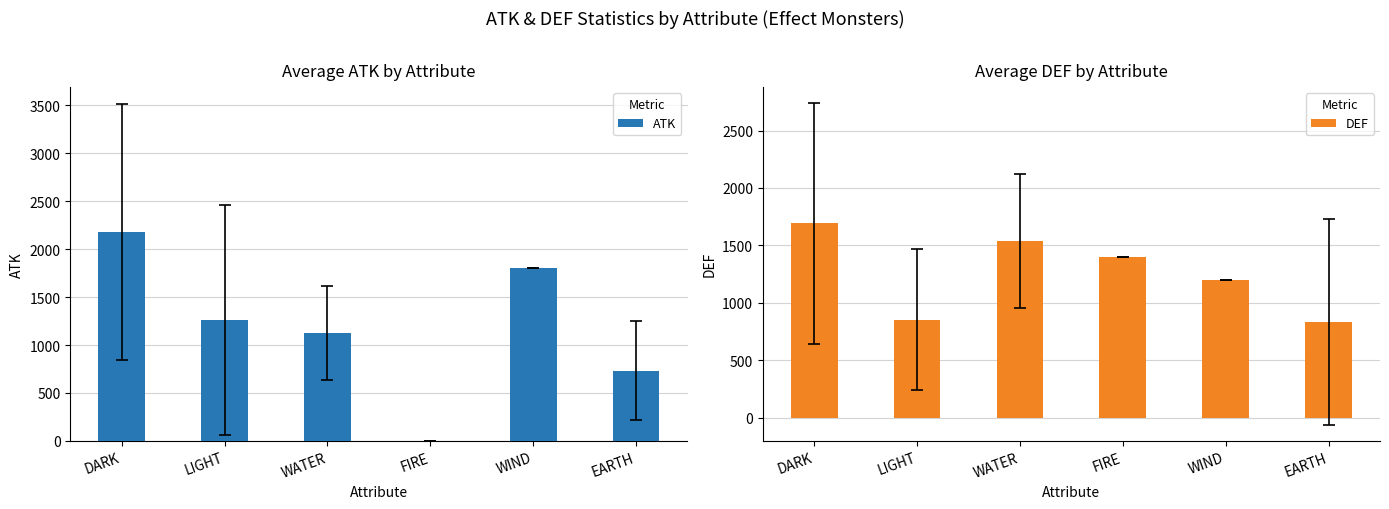

Which has a higher value, FIRE or DARK?

DARK